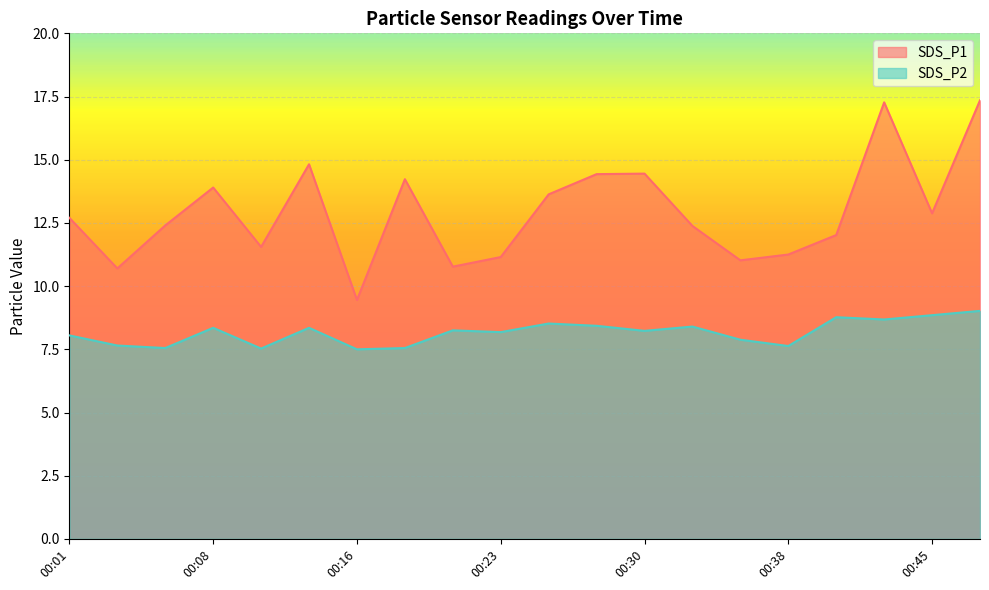

Which has a higher value, 00:18 or 00:42?

00:42